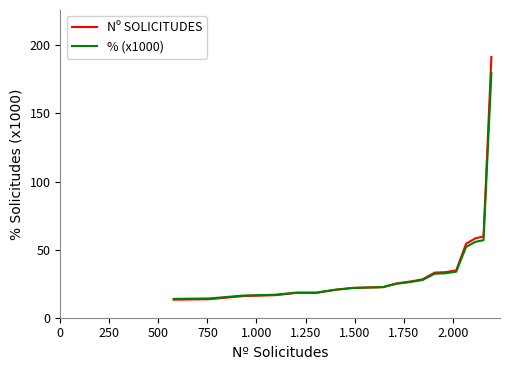

What is the highest value of the % (x1000) series?

179.5